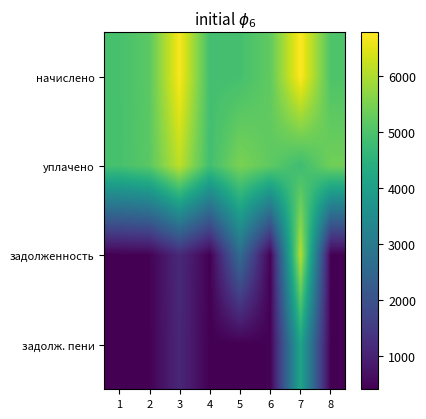

Reading left to right, extract all data points from this chart.

начислено: 1=4924.8	2=5158.7	3=6710.0	4=4875.6	5=4900.2	6=5220.2	7=6771.6	8=5011.0
уплачено: 1=4909.2	2=5142.3	3=6142.1	4=4860.1	5=5499.7	6=5203.7	7=4800.0	8=5396.8
задолженность: 1=410.4	2=429.9	3=1152.4	4=406.3	5=2656.8	6=435.0	7=6050.1	8=417.6
задолж. пени: 1=410.4	2=429.9	3=1110.7	4=406.3	5=408.4	6=435.0	7=4143.0	8=417.6